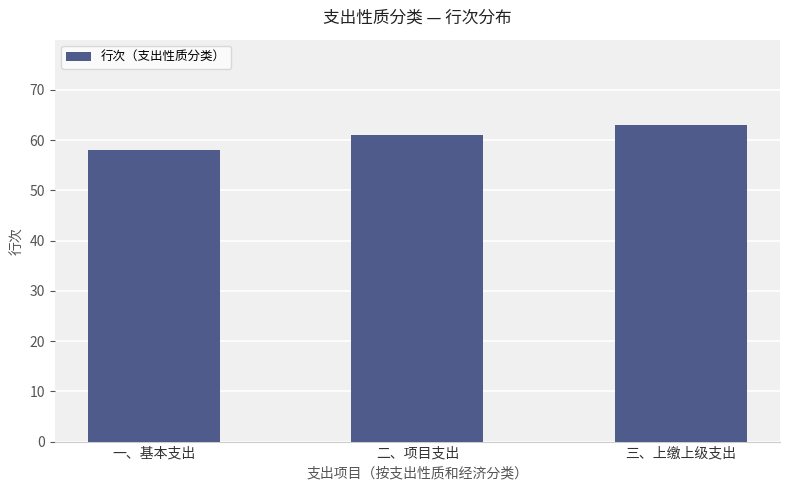

The value at 二、项目支出 is 61. True or false?

True